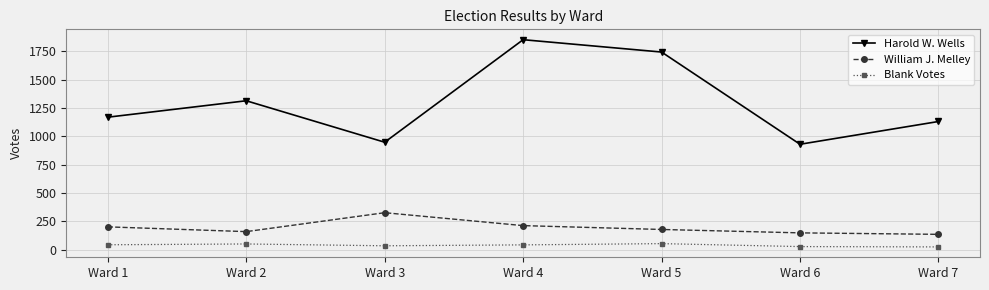

True or false: William J. Melley and Harold W. Wells intersect in this chart.

False